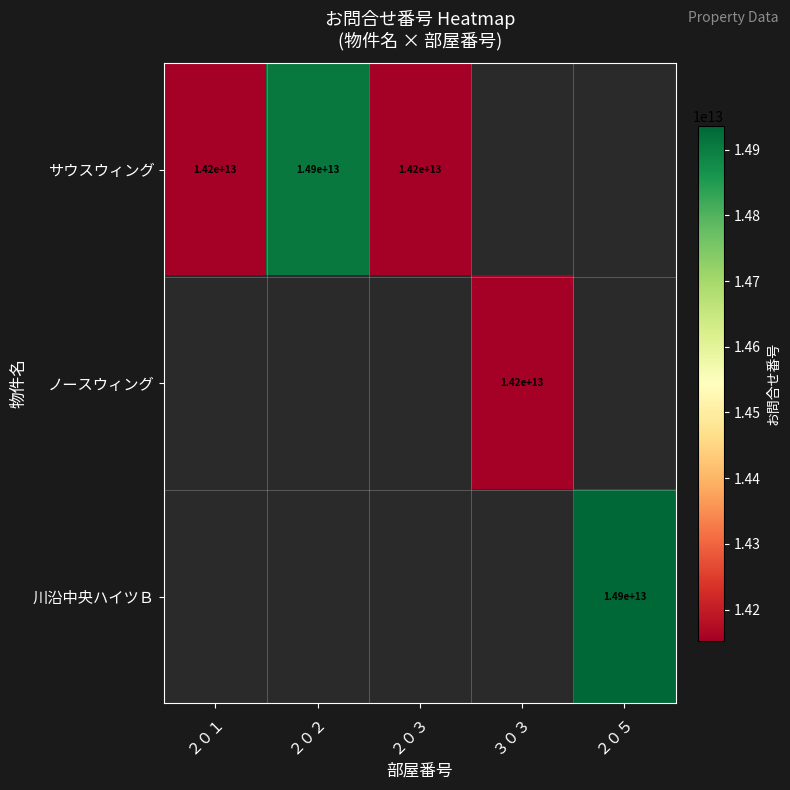

How many series are shown in this chart?

3